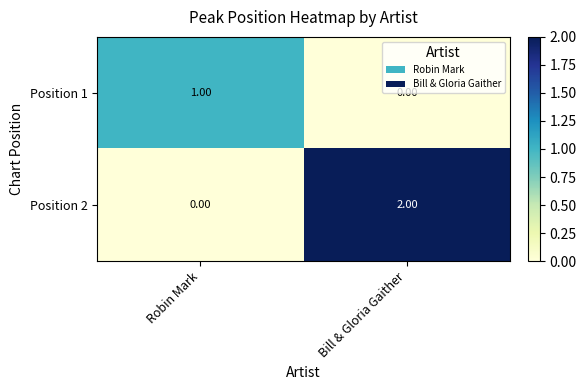

Where is Position 1 nearest to the value 0?

Bill & Gloria Gaither